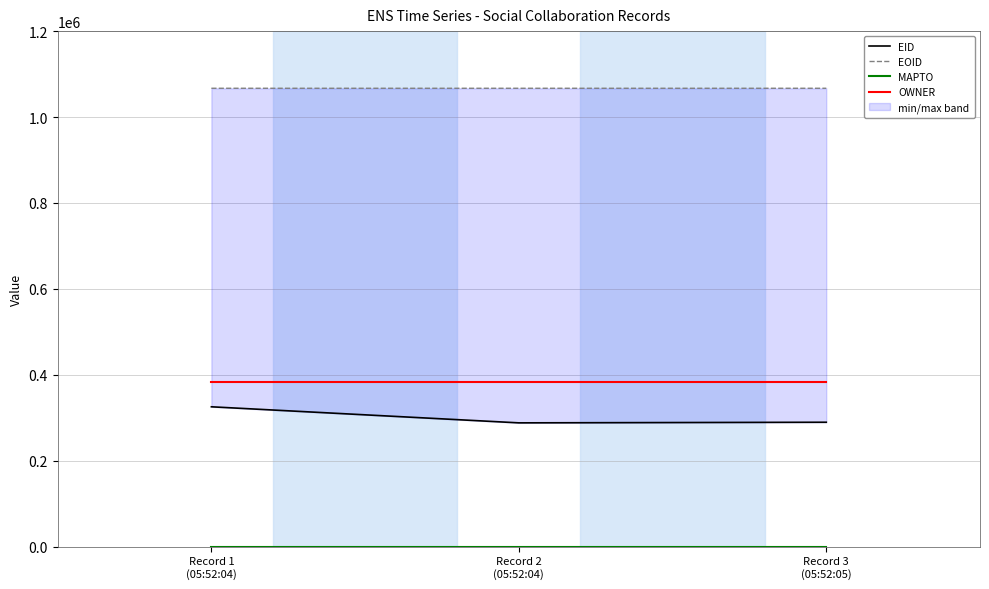

What are all the series names shown in the legend?

EID, EOID, MAPTO, OWNER